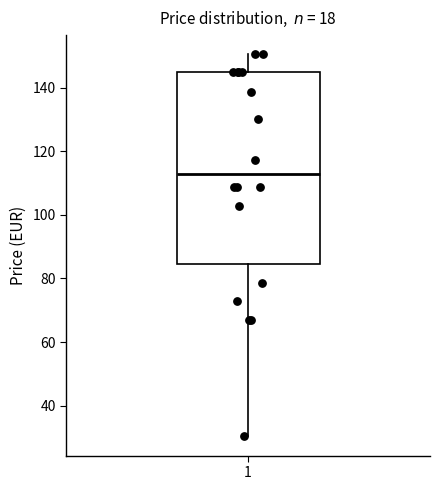

Where is the lower edge of the box at x = 1 on the y-axis? The values are not printed on the chart, so give them approximately, as read against the axis.

84